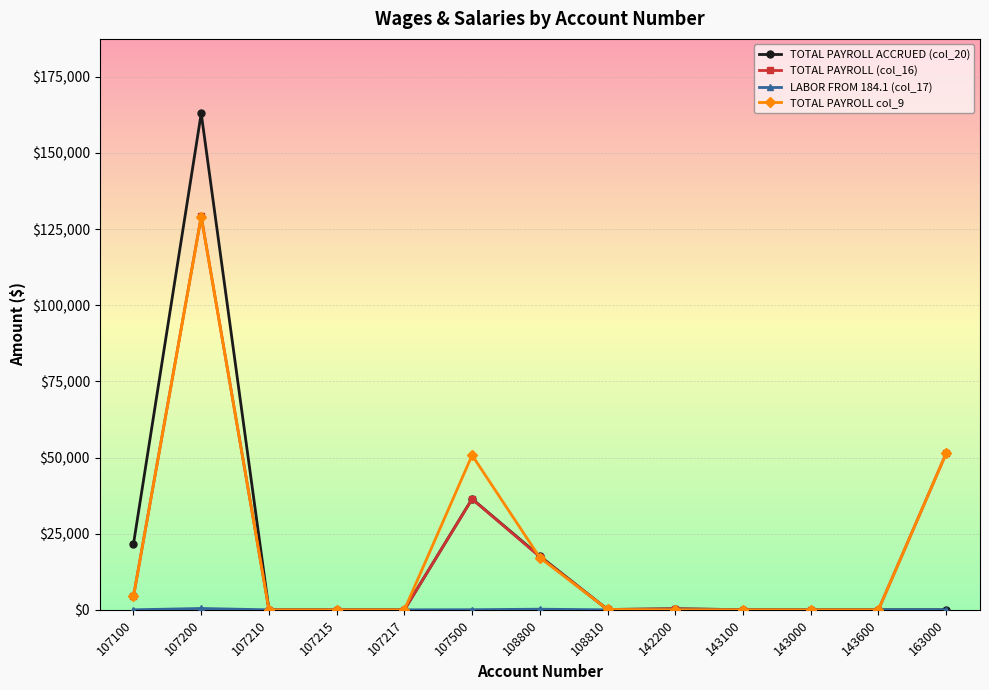

Which label corresponds to the largest value in the chart?

107200